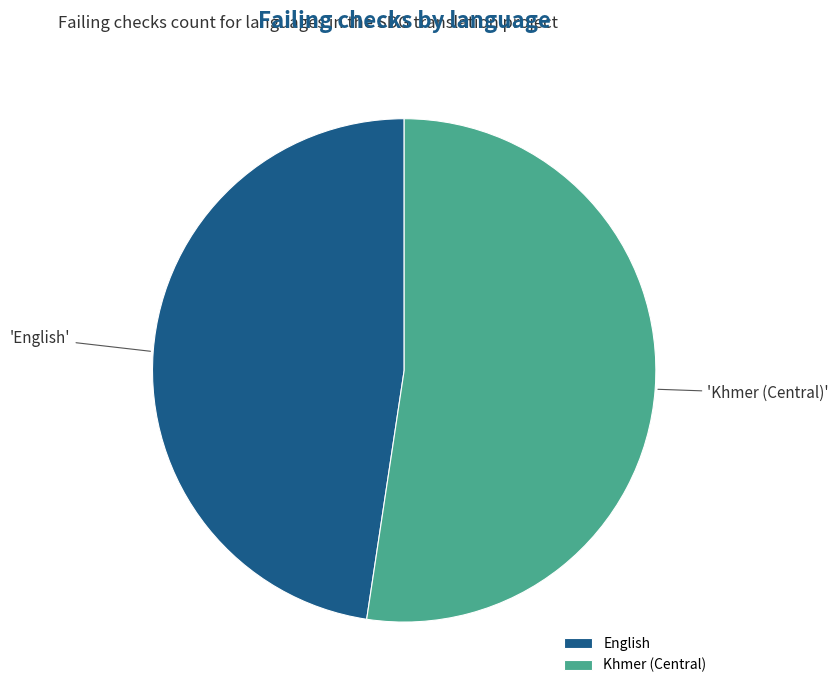

Do English and Khmer (Central) together represent more than half of the pie?

Yes